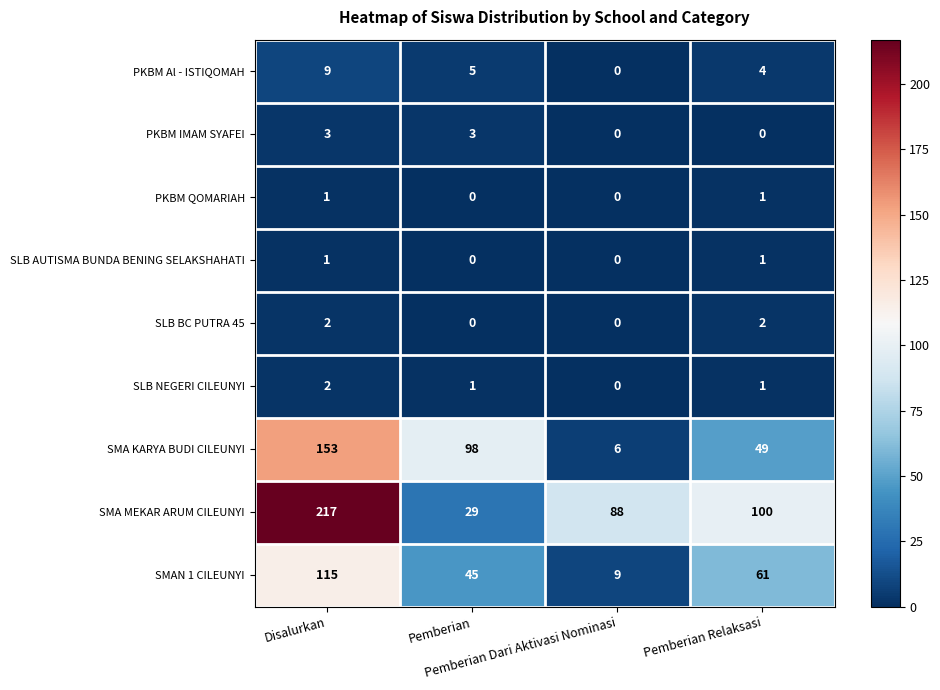

At which category is the sum across all series the highest?

Disalurkan